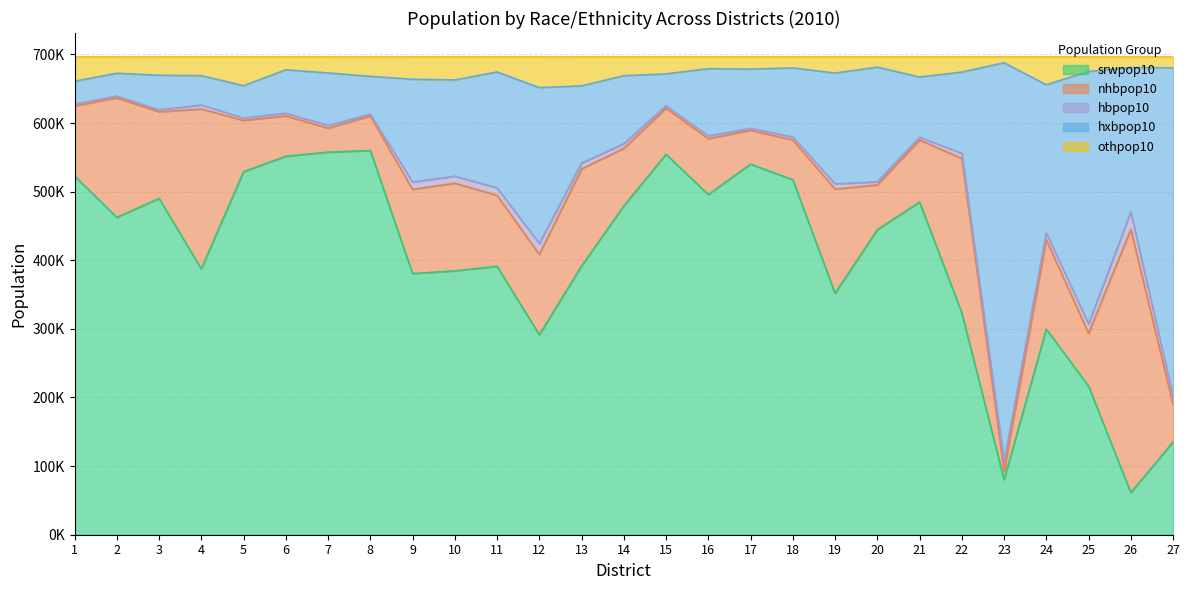

Where is the first local minimum for srwpop10?

2